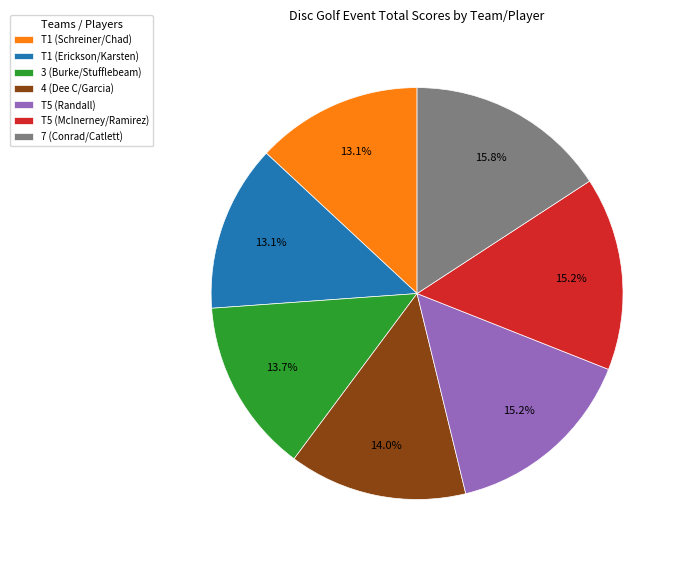

Combined, what portion of the pie is 3 (Burke/Stufflebeam) and T5 (McInerney/Ramirez)?

28.9%